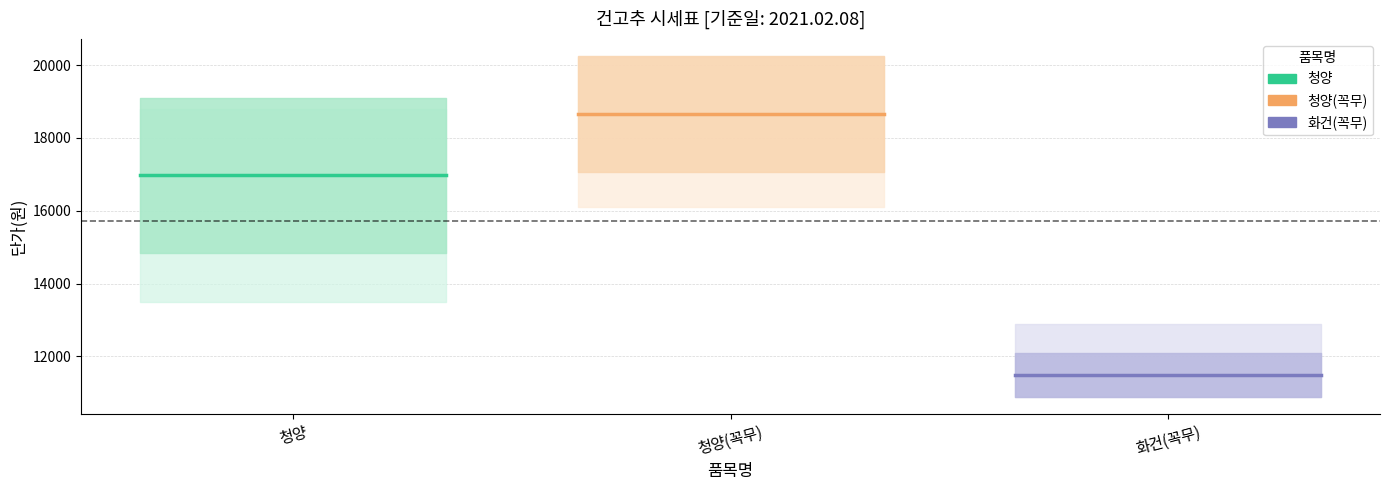

The value of 화건(꼭무) at 청양(꼭무) is 5399.6. True or false?

False